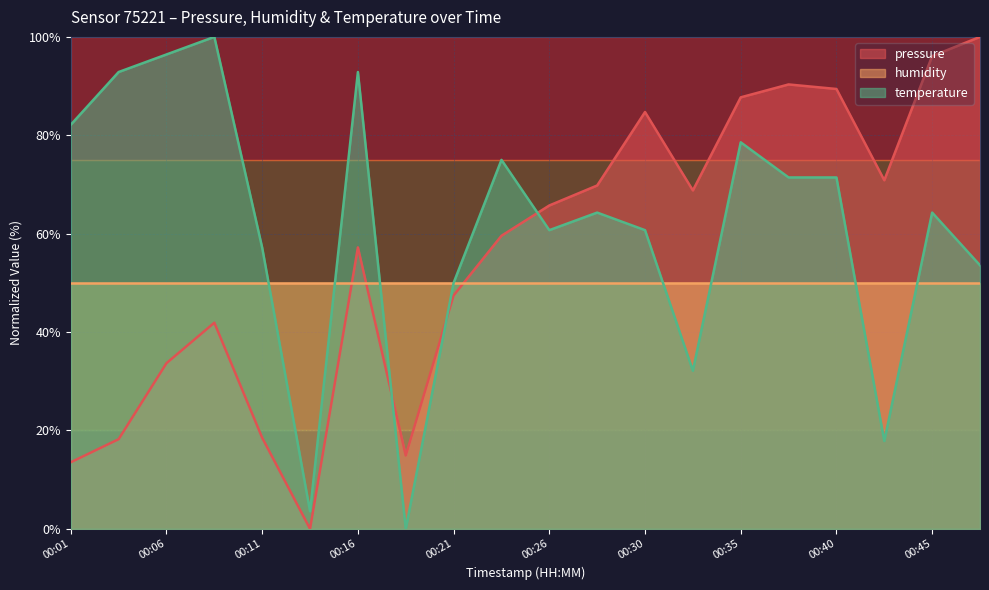

What is the total value across all series at 00:30?

195.4